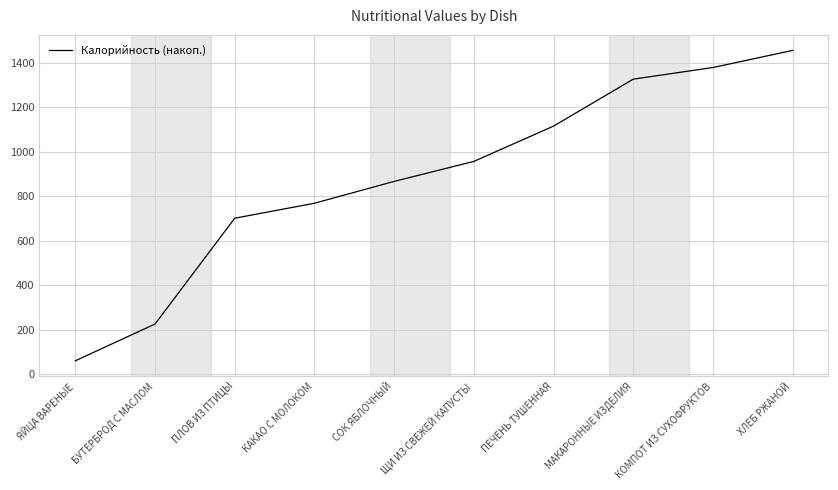

How many series are shown in this chart?

1